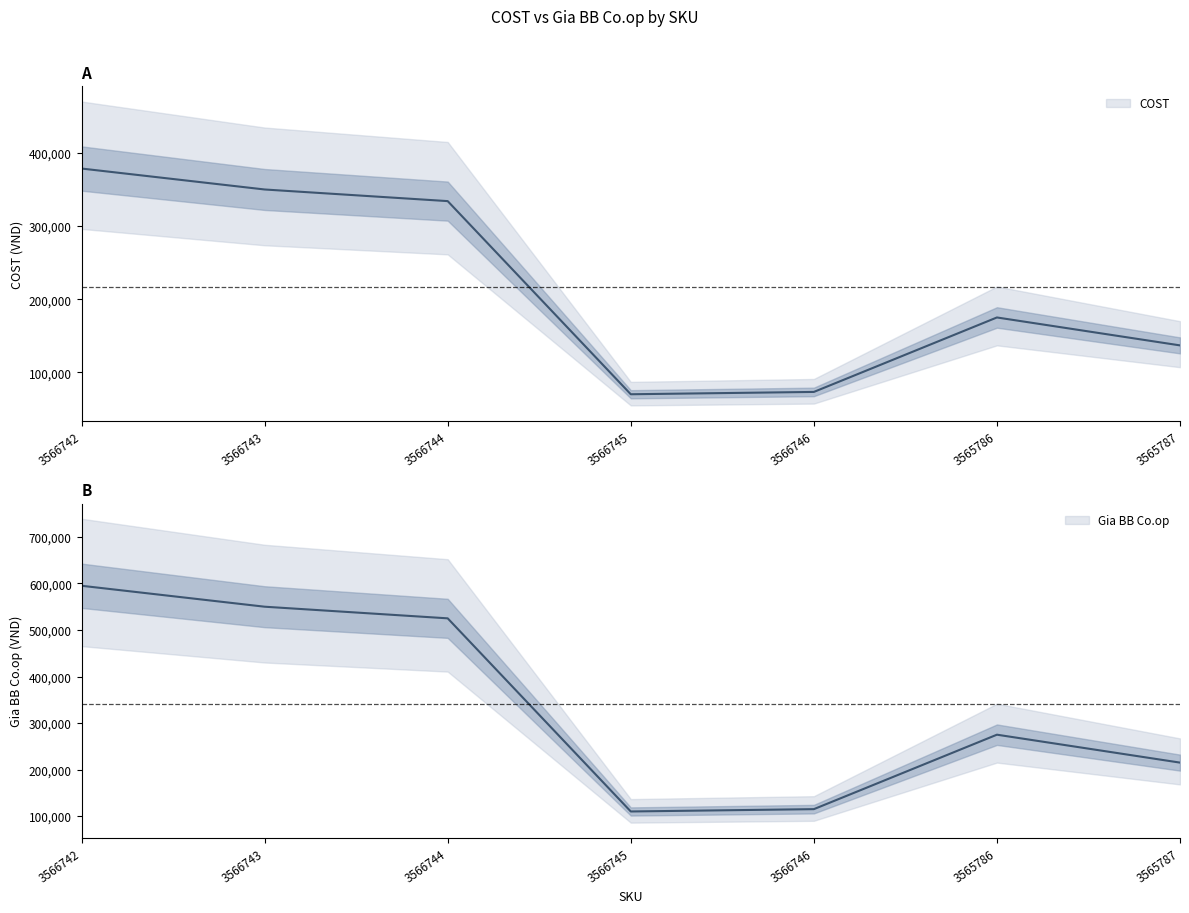

Where is COST nearest to the value 224318?

3565786